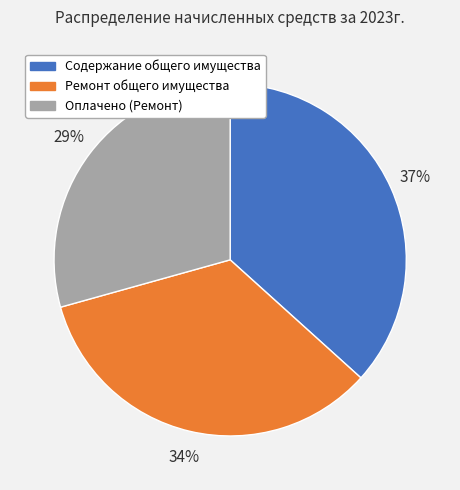

Is Содержание общего имущества the majority of the pie?

No